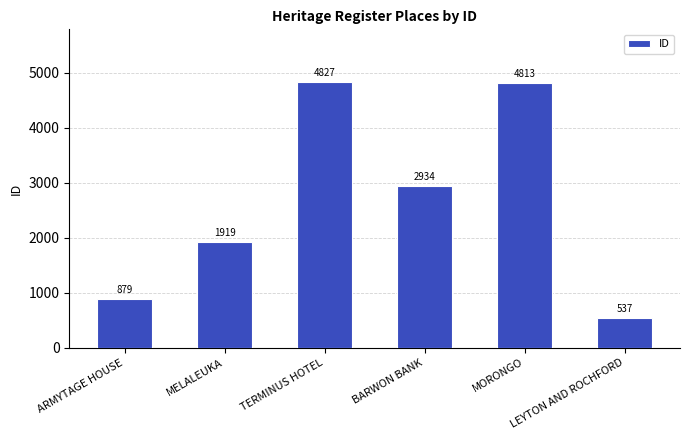

Does the chart contain any negative values?

No